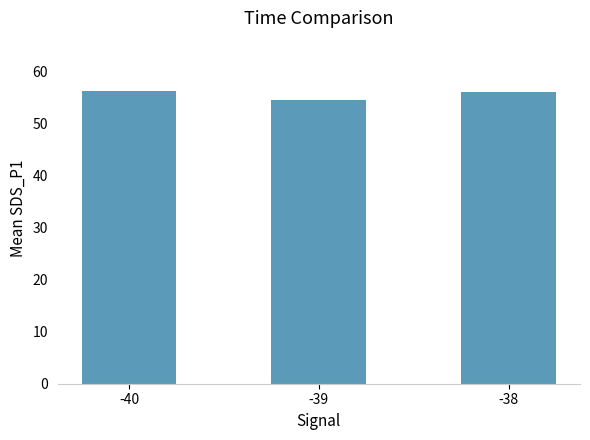

Between -39 and -40, which is larger?

-40